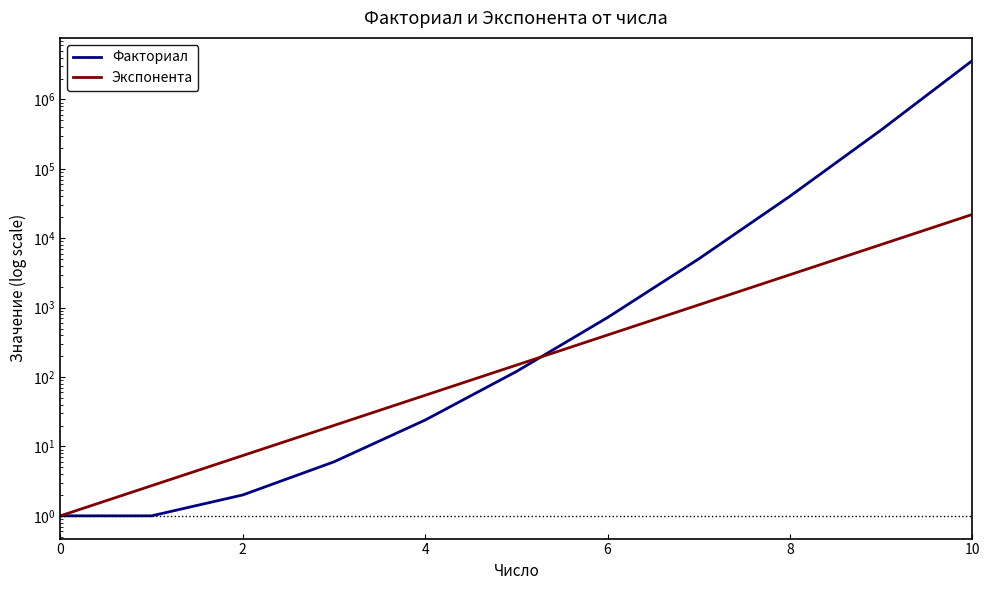

At which category is the sum across all series the highest?

10